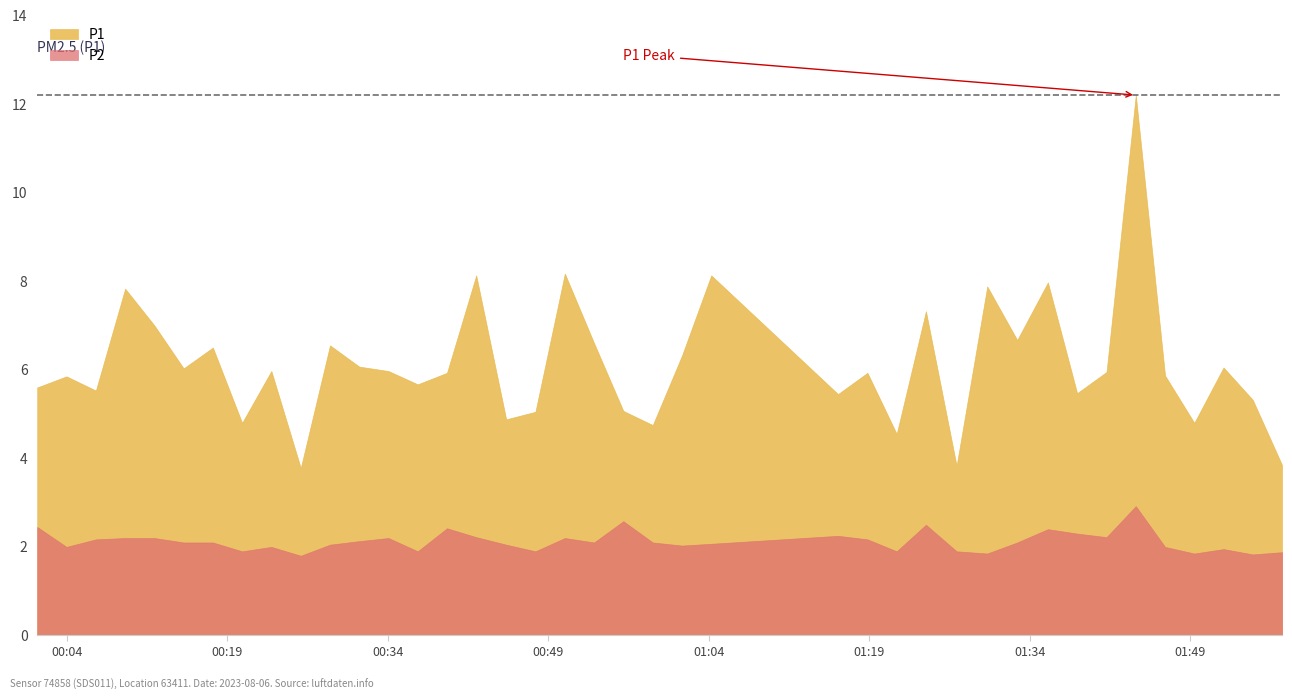

How many lines are shown in the chart?

2